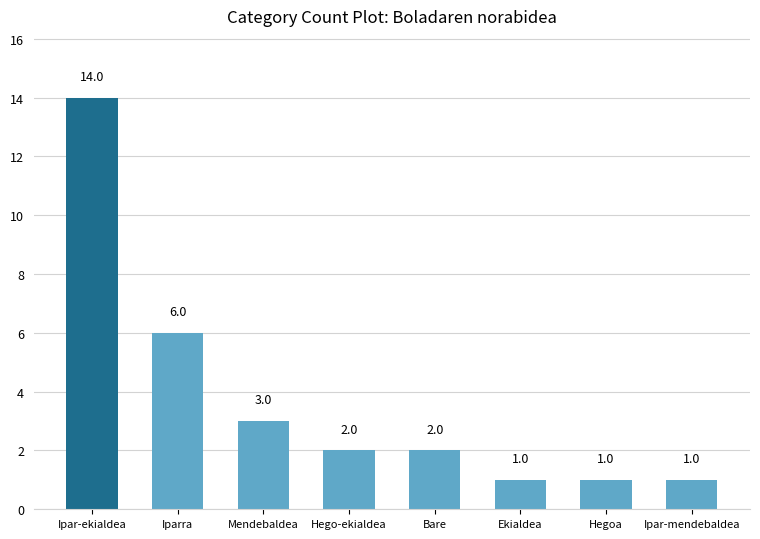

The value at Hegoa is 0. True or false?

False